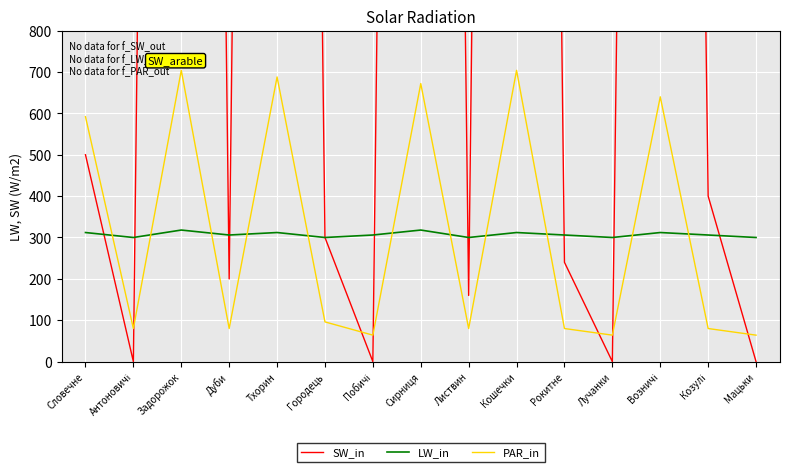

How many LW_in values are between 300 and 312?

13